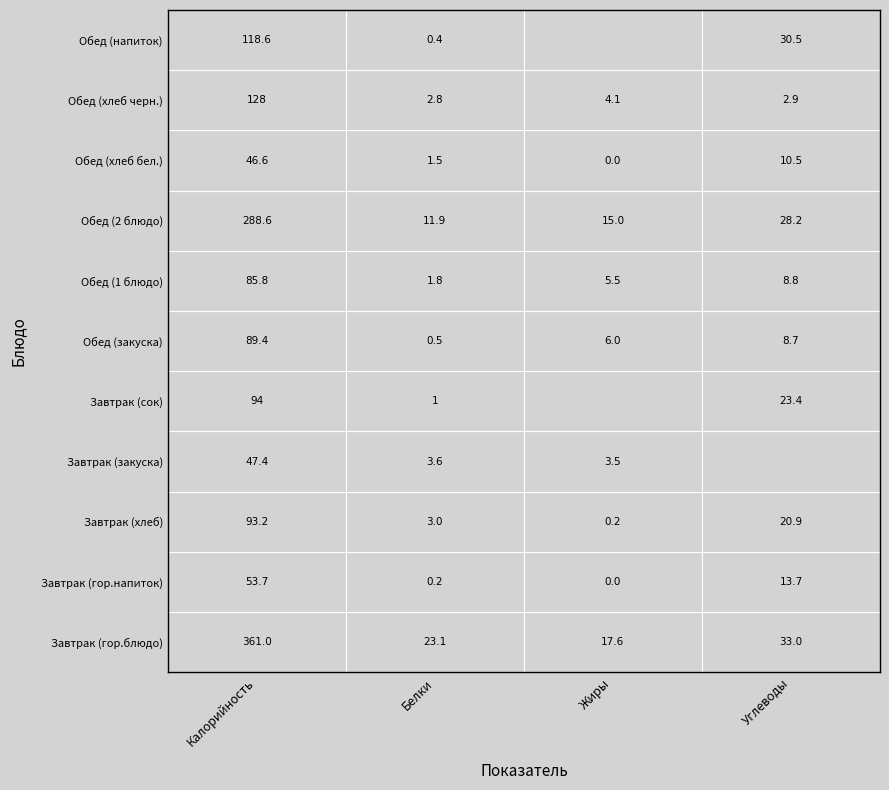

What is the highest value of the Обед (2 блюдо) series?

288.6